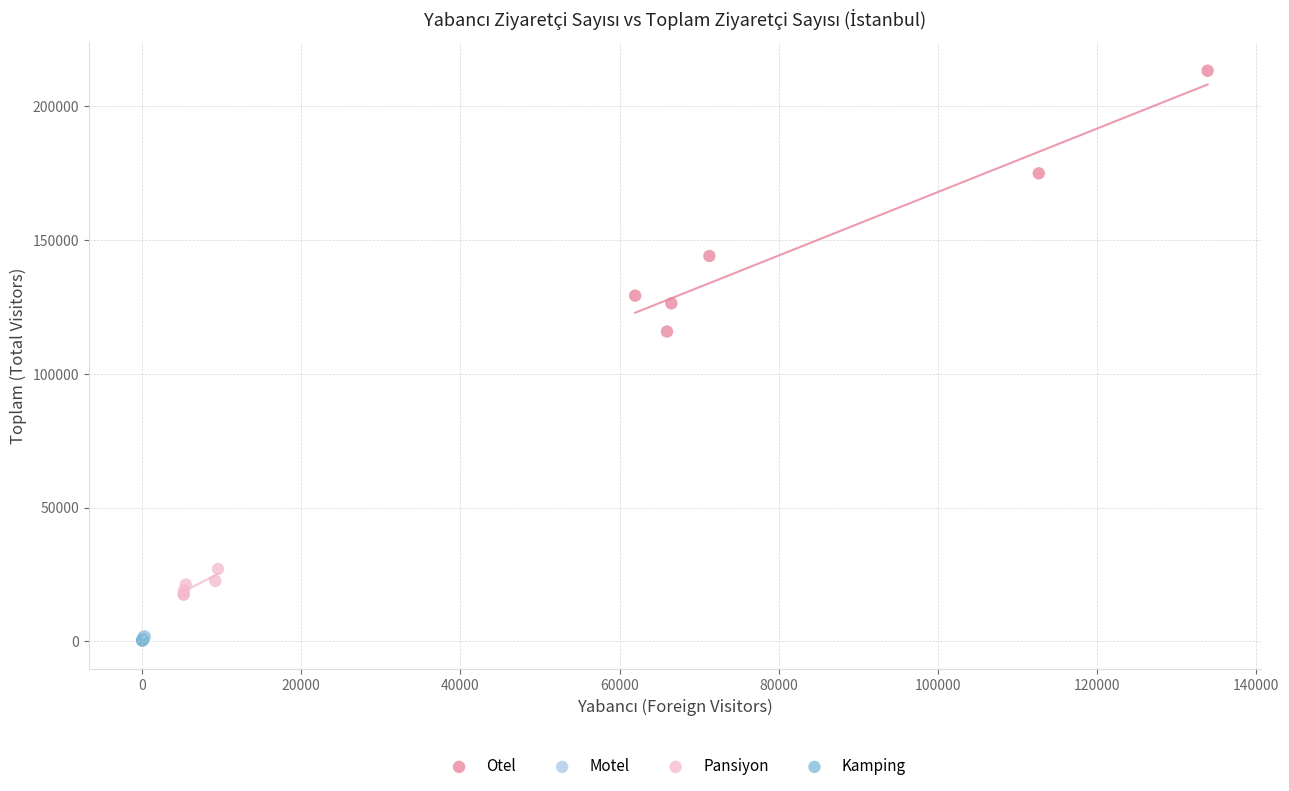

Which series has the largest Y range (max minus min)?

Otel